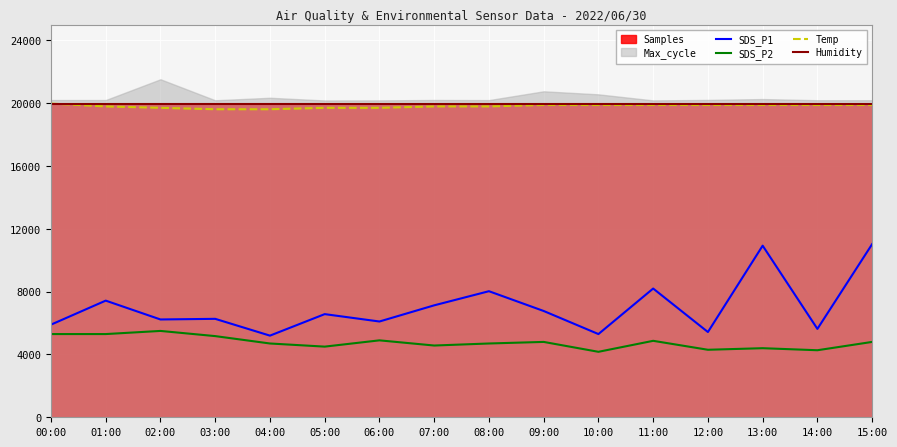

What is the total value across all series at 15:00?

35720.0